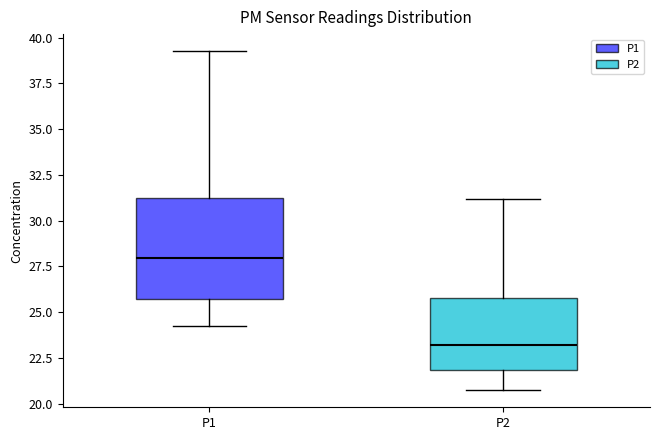

Which box has the lowest median line?

P2